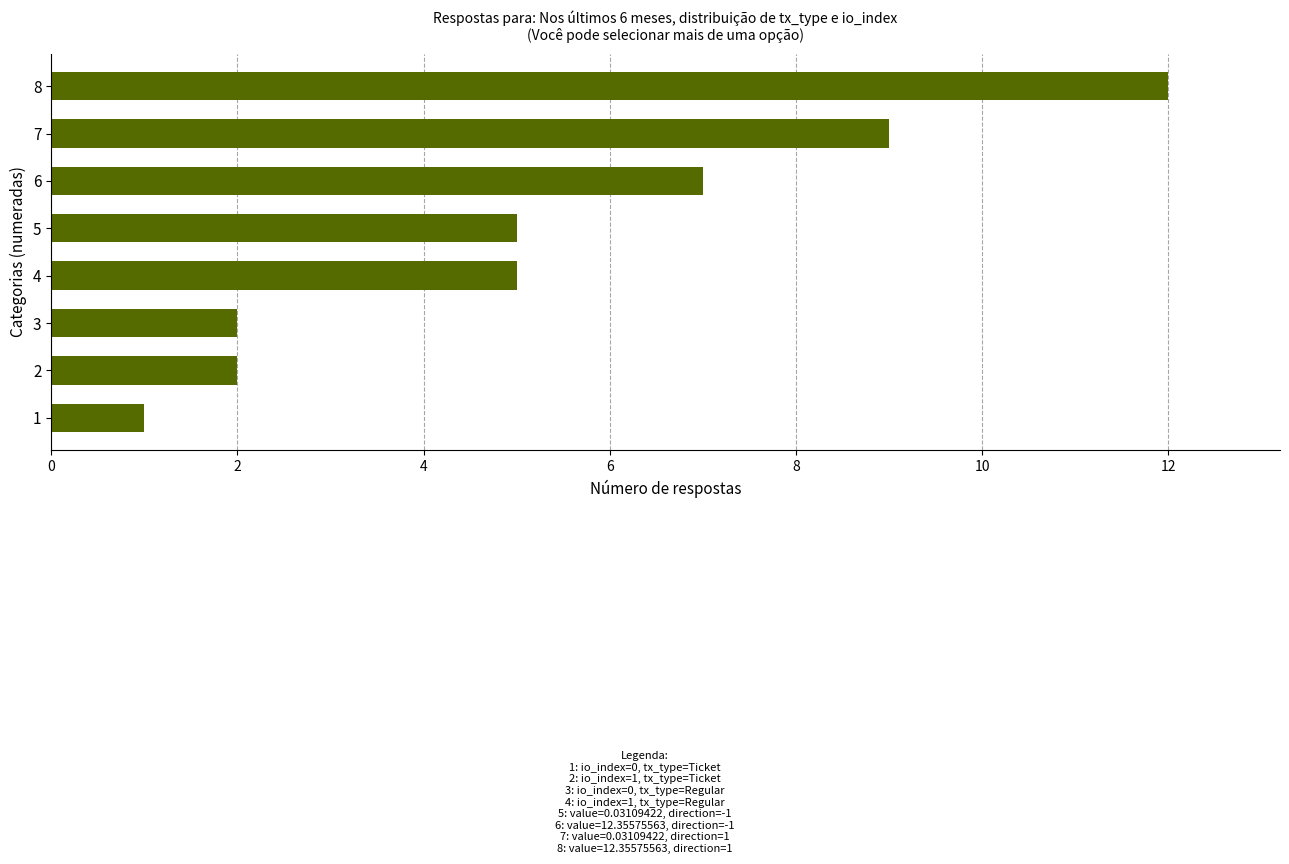

Which label corresponds to the largest value in the chart?

8